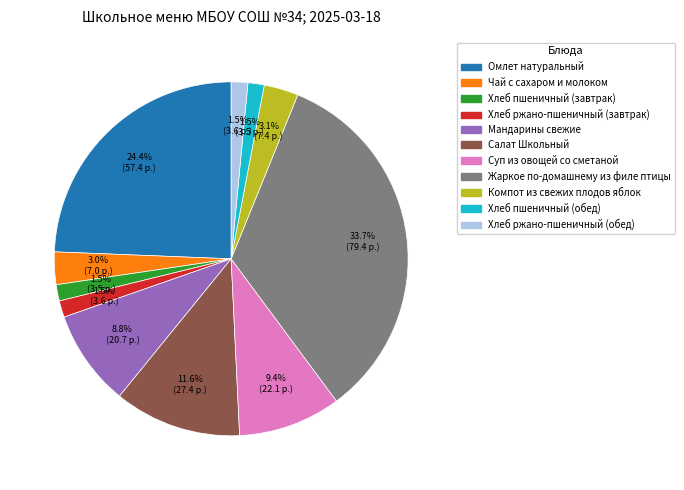

Is there any slice that represents more than half of the pie?

No